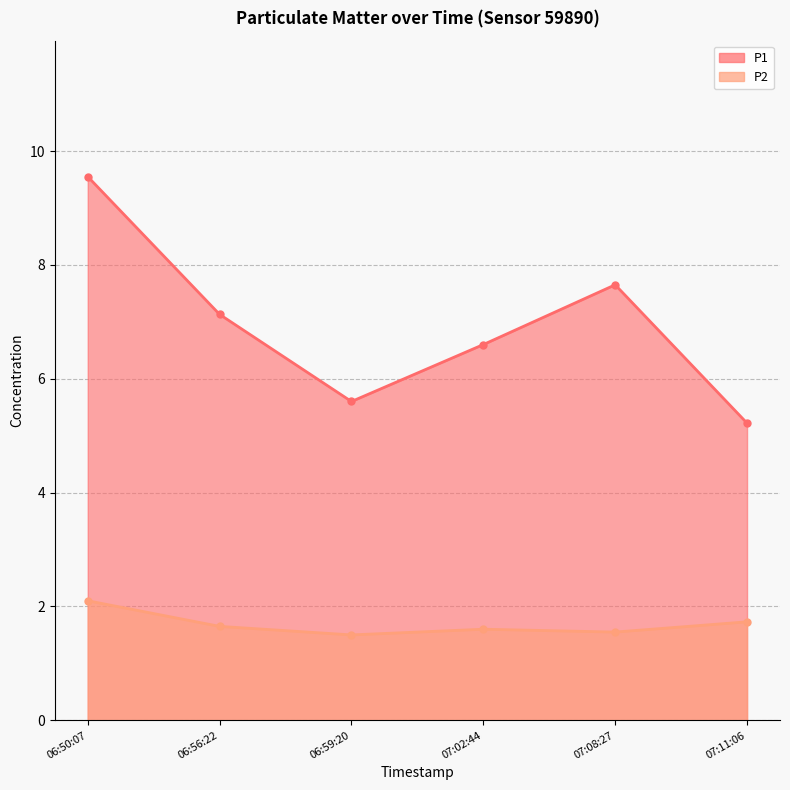

What is the difference between the maximum and minimum values in the P1 series?

4.3